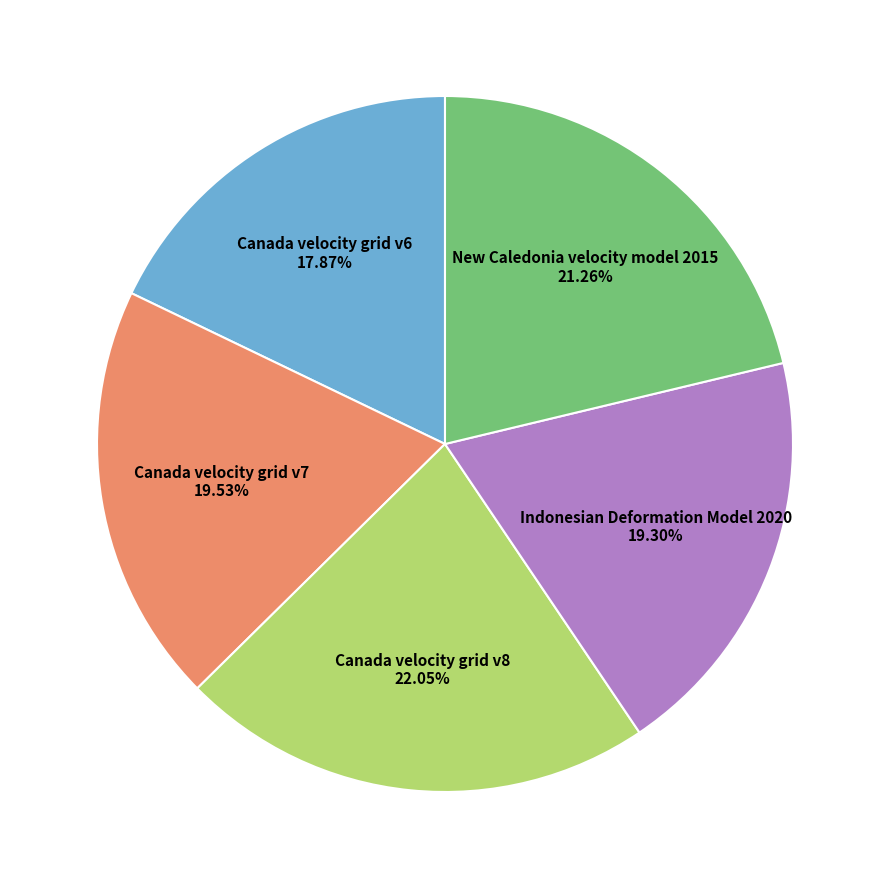

Is New Caledonia velocity model 2015 the majority of the pie?

No